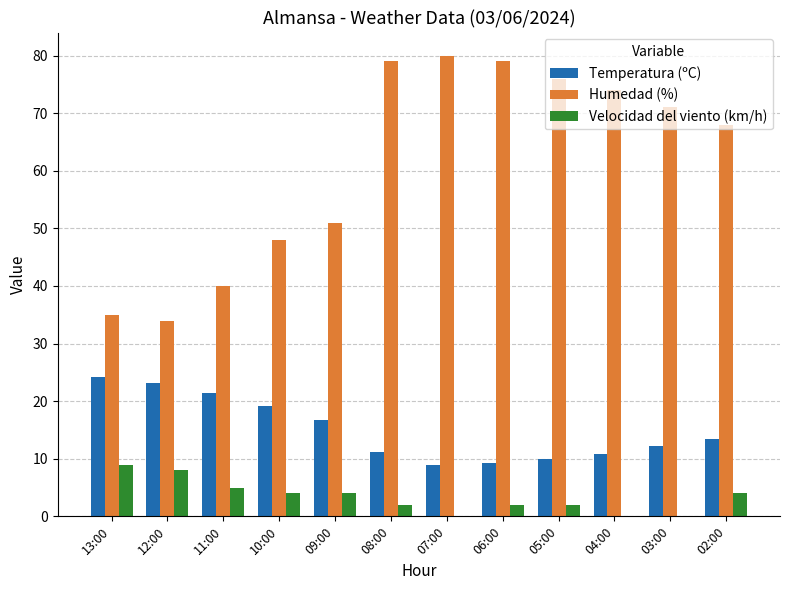

What is the maximum value for Humedad (%)?

80.0